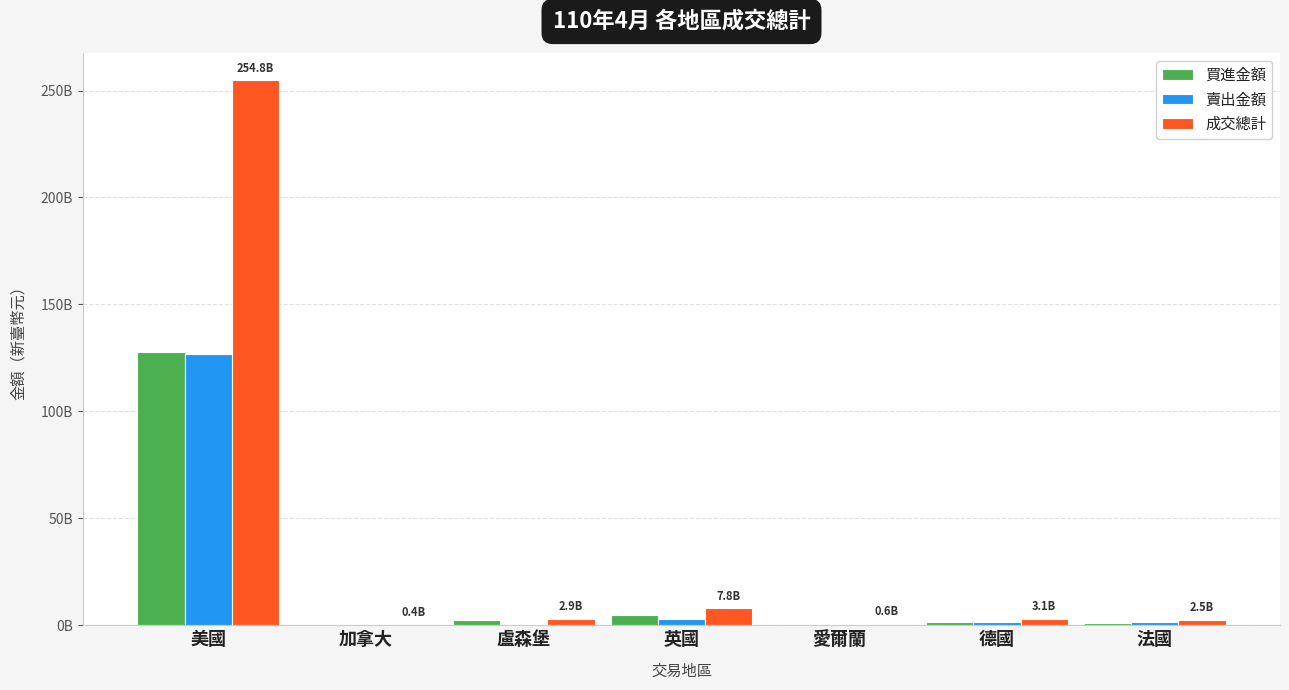

Reading right to left, transcribe all the data shown in this chart.

買進金額: 法國=979096544	德國=1663931111	愛爾蘭=333514513	英國=4834152931	盧森堡=2223939174	加拿大=340860169	美國=127917412013
賣出金額: 法國=1548360643	德國=1446949903	愛爾蘭=268674440	英國=3009512331	盧森堡=708854624	加拿大=21923232	美國=126904127321
成交總計: 法國=2527457187	德國=3110881014	愛爾蘭=602188953	英國=7843665262	盧森堡=2932793798	加拿大=362783401	美國=254821539334